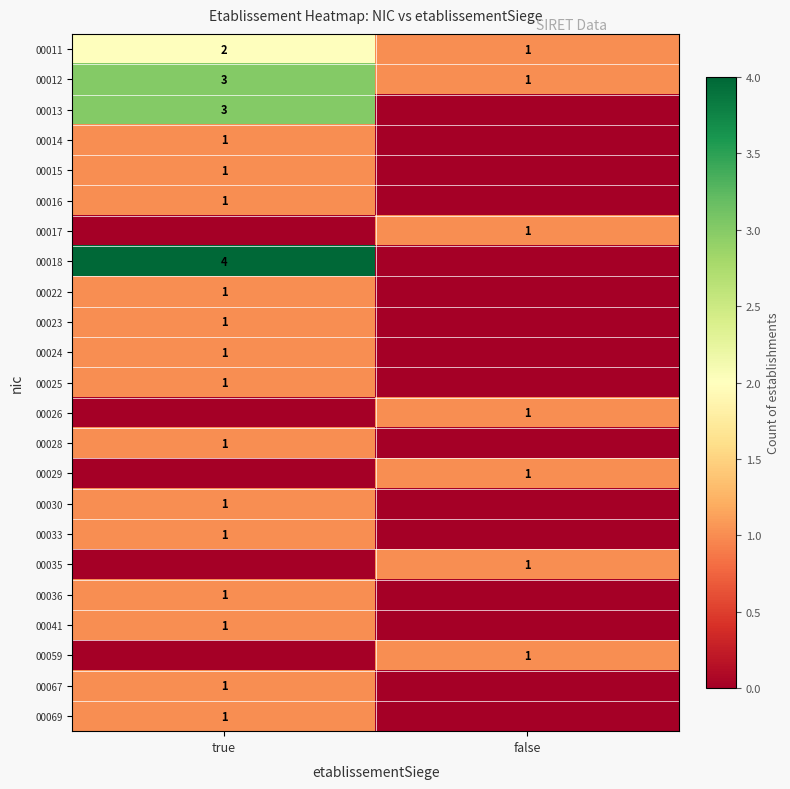

True or false: 00041 has a value of 2 at true.

False